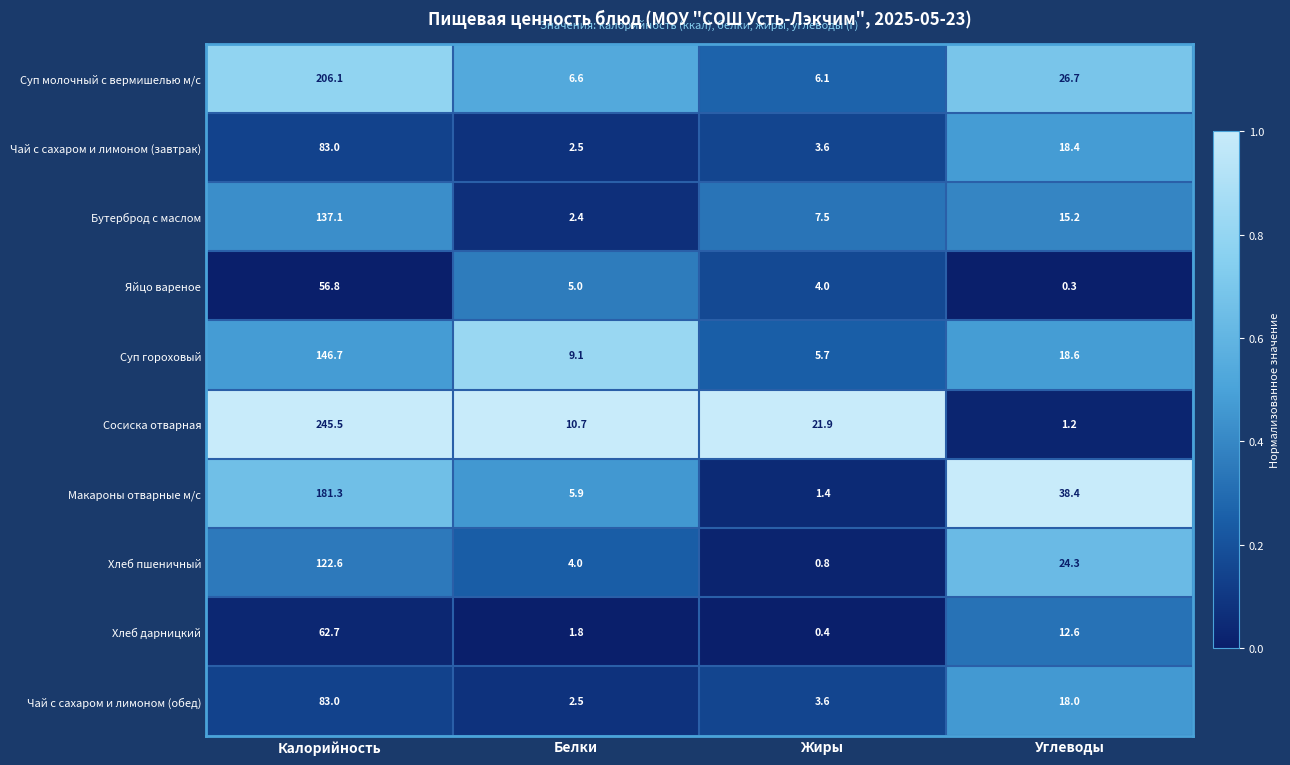

What is the sum of all Суп гороховый values?

180.1